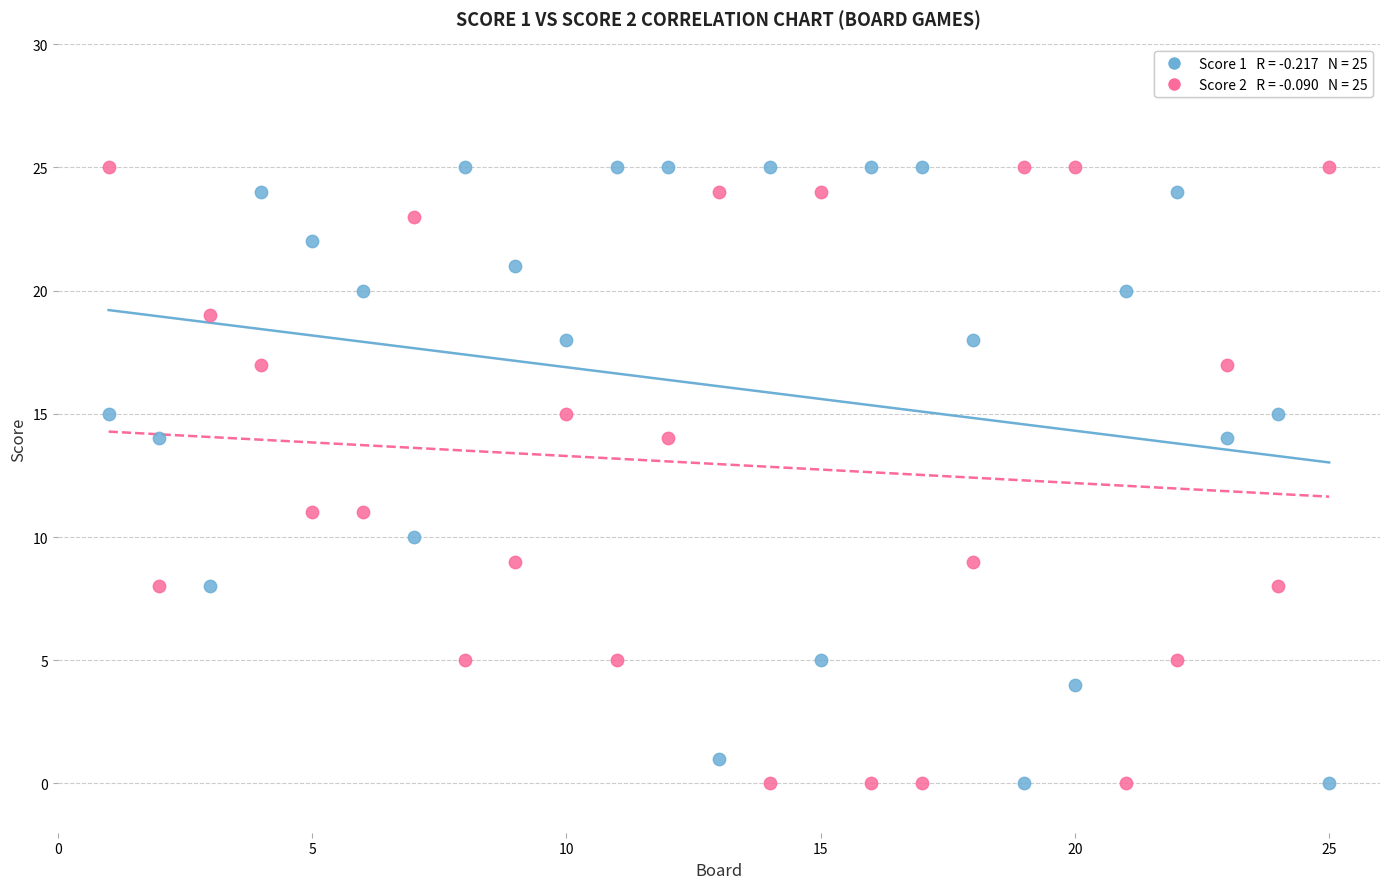

Across all data points, what is the range of X values (max minus min)?

24